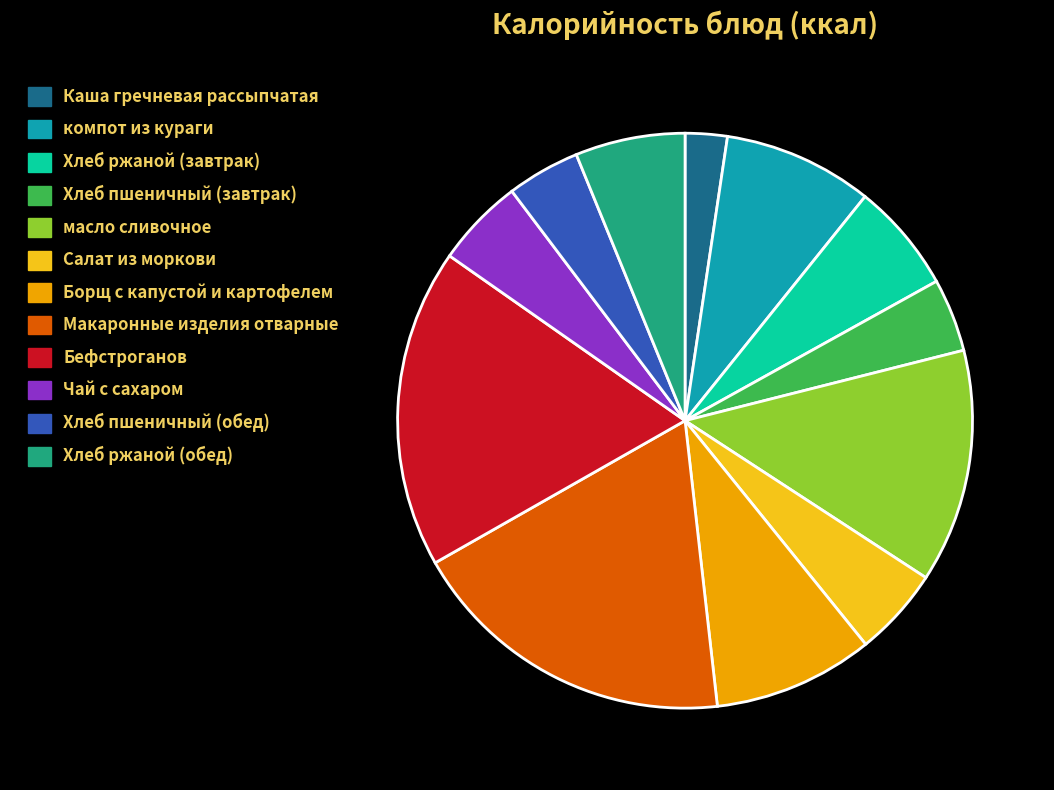

Is there a majority slice in this chart?

No